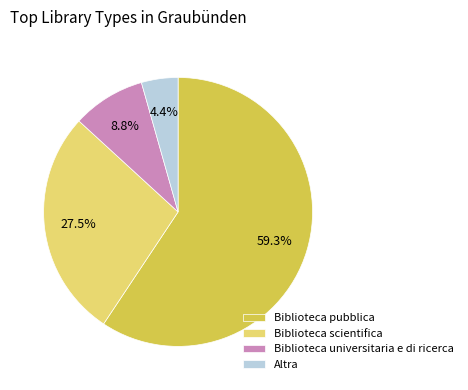

Which has a higher value, Biblioteca universitaria e di ricerca or Biblioteca scientifica?

Biblioteca scientifica